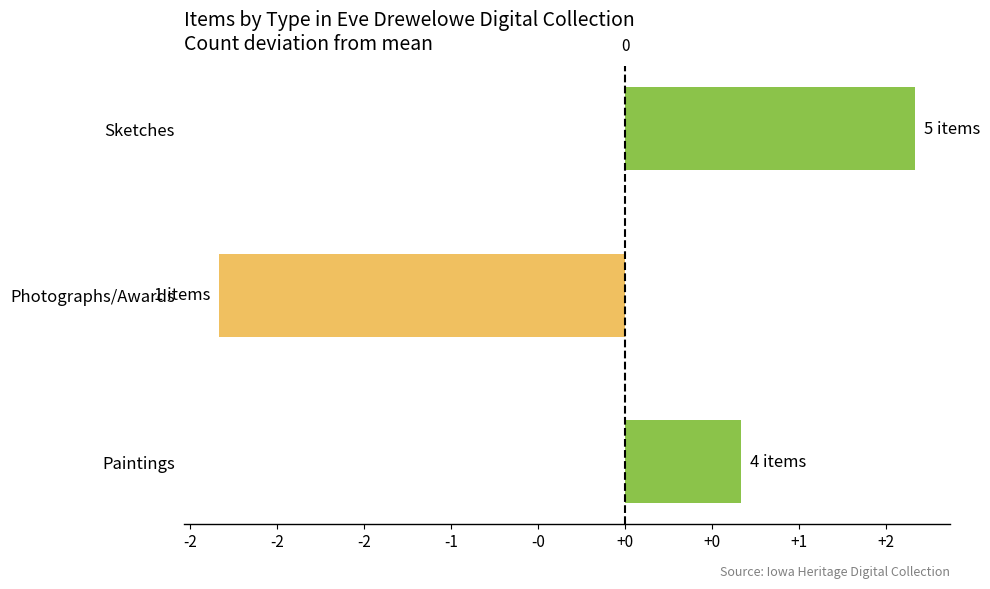

Does the chart contain any negative values?

Yes